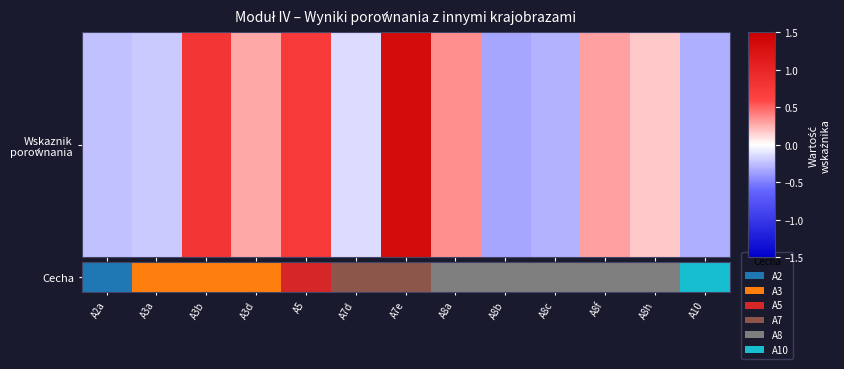

Which category has the highest value across all series?

A10